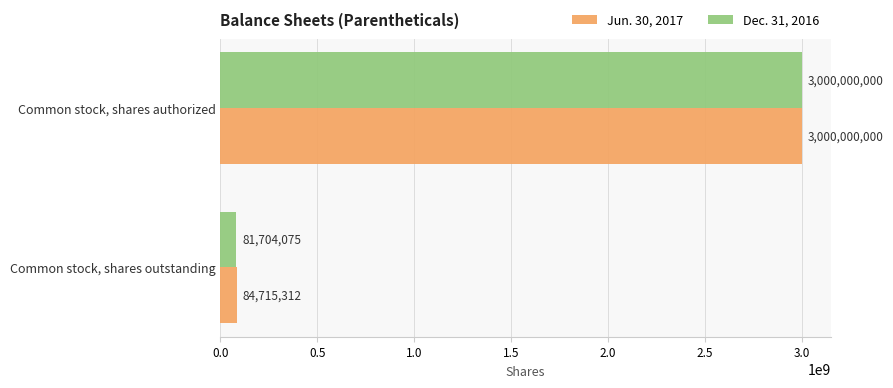

Which category has the highest value in the Jun. 30, 2017 series?

Common stock, shares authorized